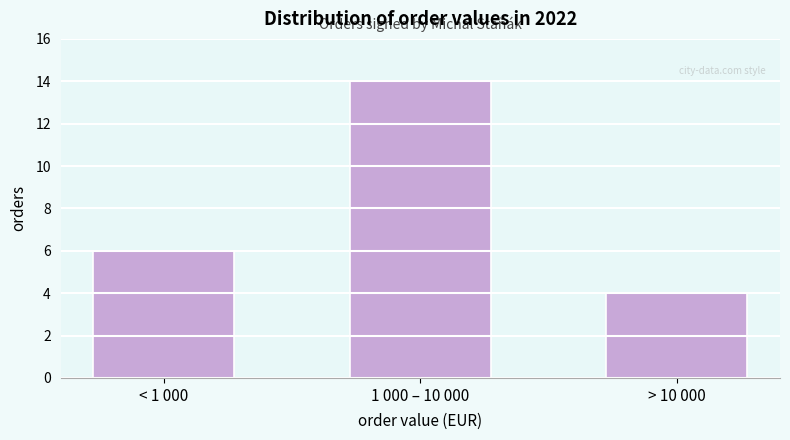

Reading left to right, extract all data points from this chart.

6	14	4